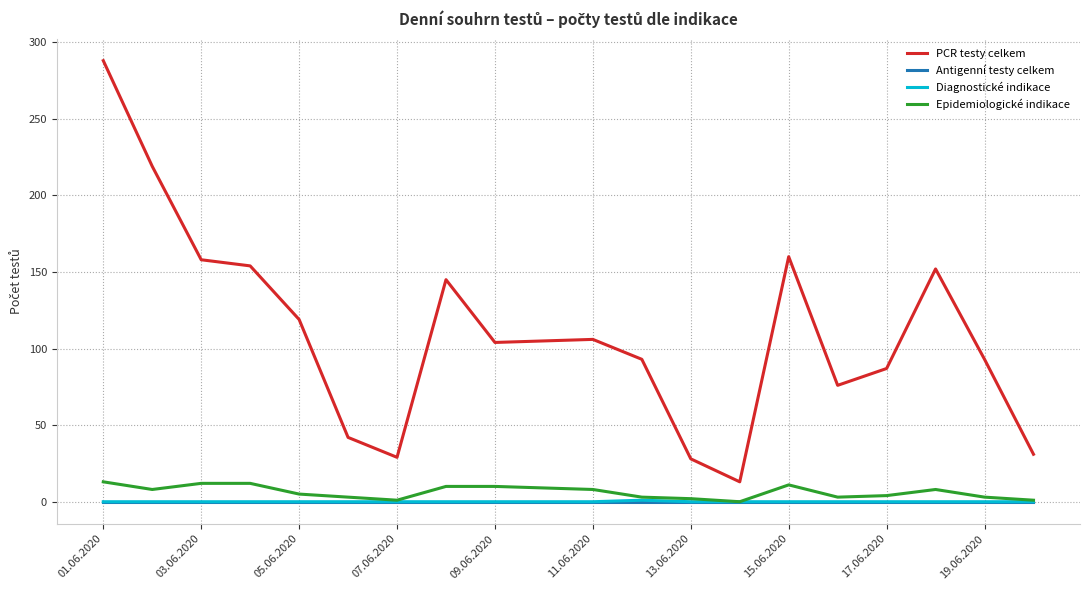

What is the greatest value displayed?

288